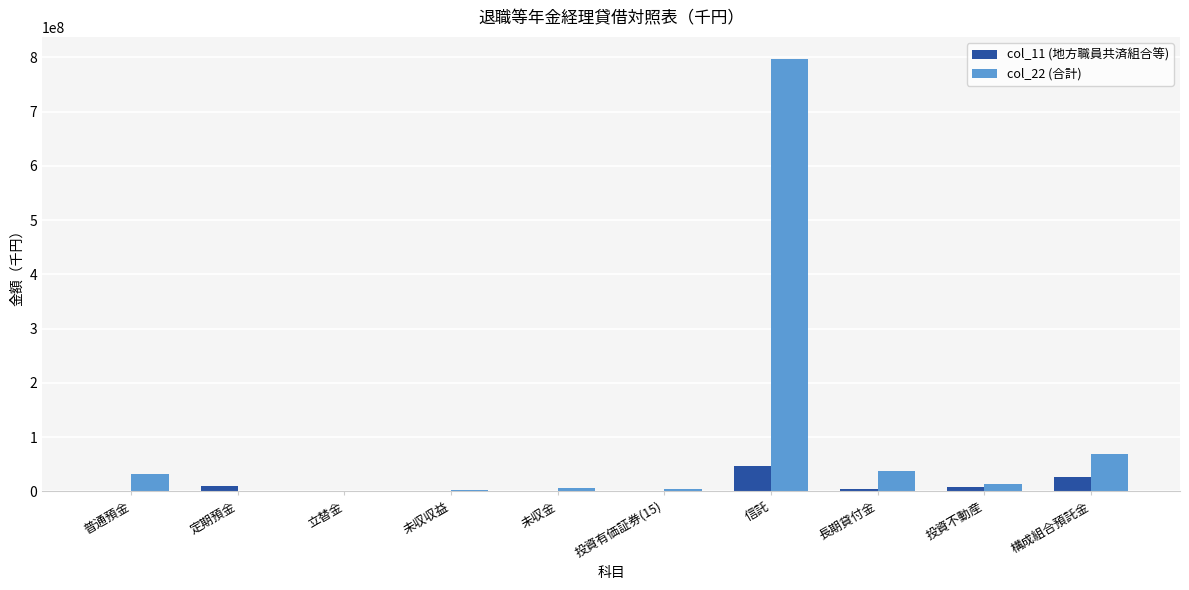

At which label does col_22 (合計) reach its peak?

信託